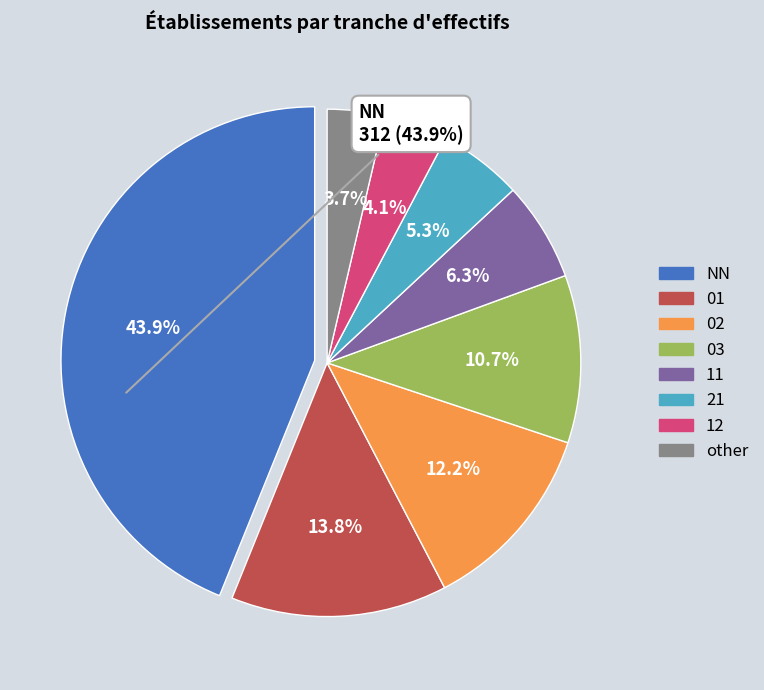

Is there any slice that represents more than half of the pie?

No